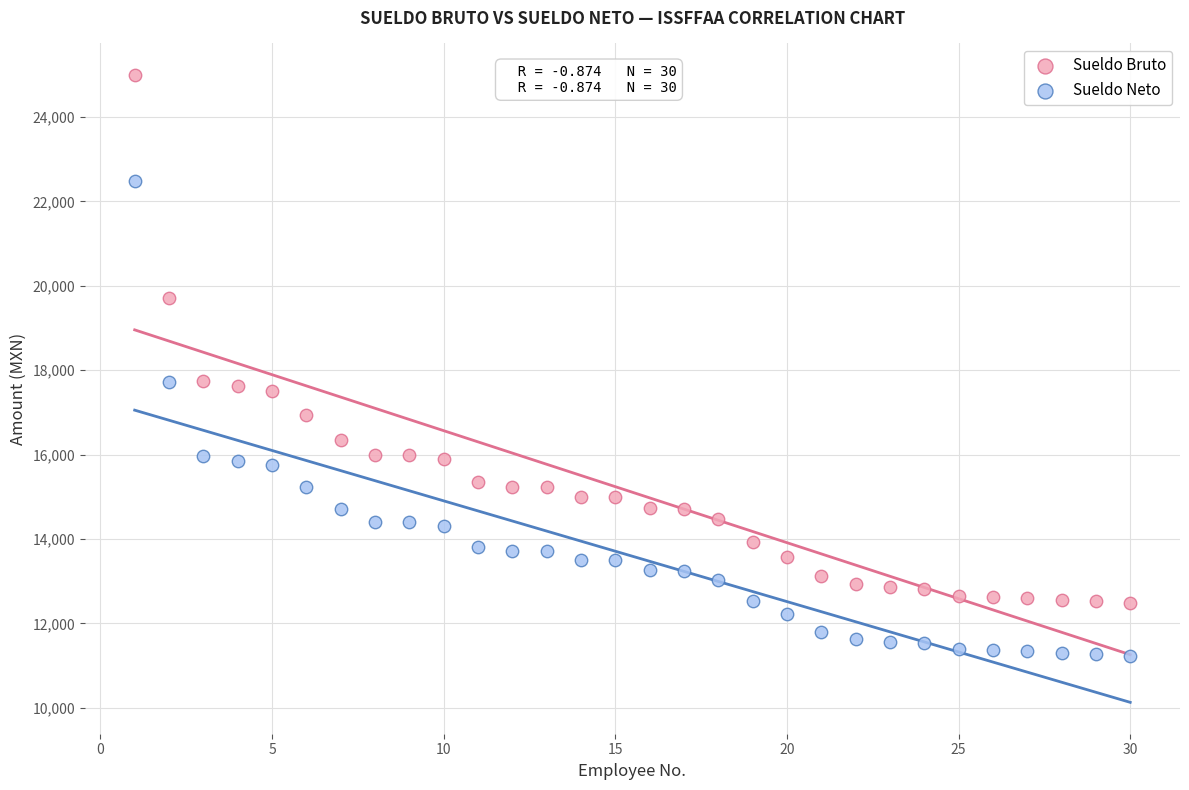

Which series has the widest spread of Y values?

Sueldo Bruto